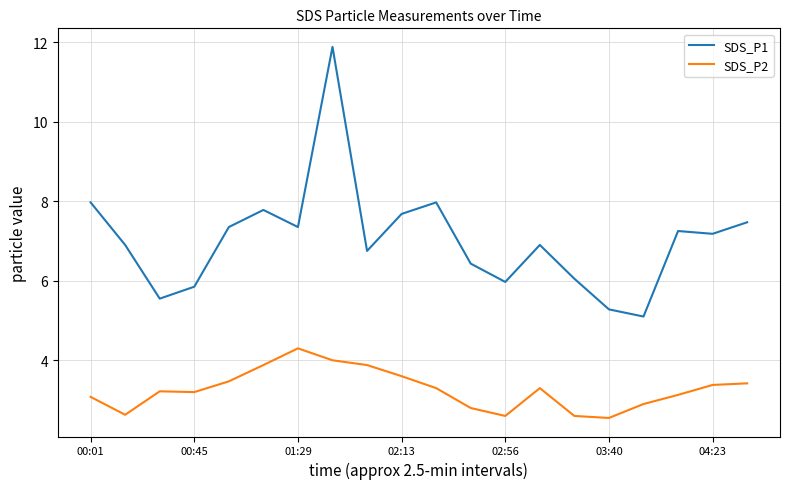

Which series has the largest range (max minus min)?

SDS_P1